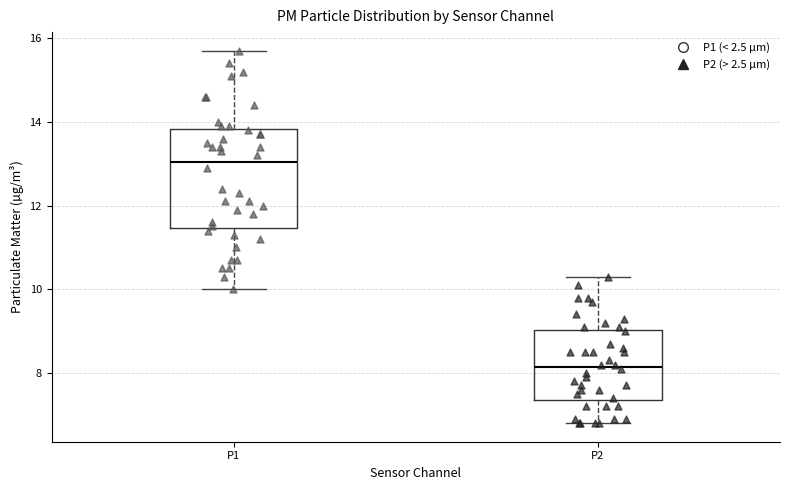

Which box is the tallest, from its lower edge to its upper edge?

P1